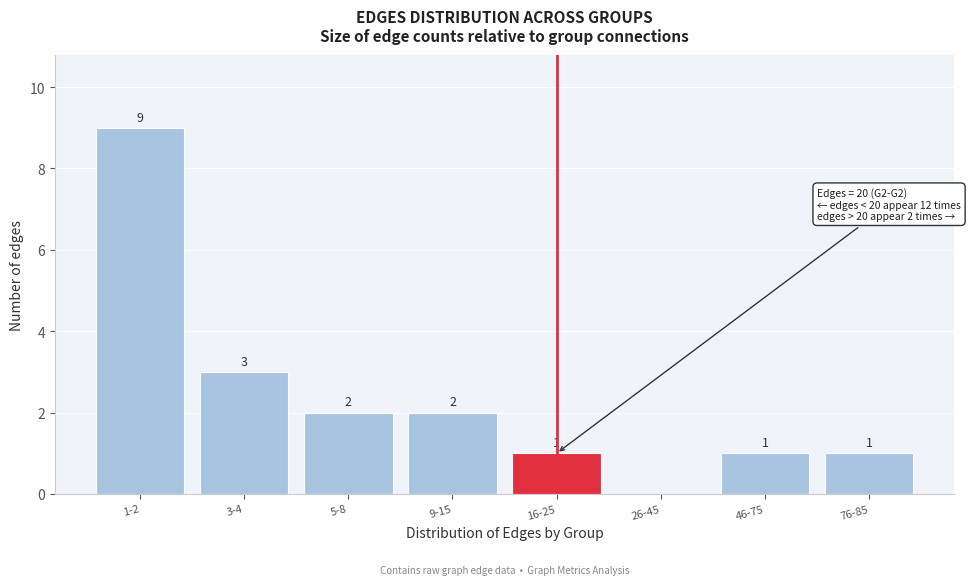

Reading left to right, list all the values displayed in this chart.

1-2=9	3-4=3	5-8=2	9-15=2	16-25=1	26-45=0	46-75=1	76-85=1